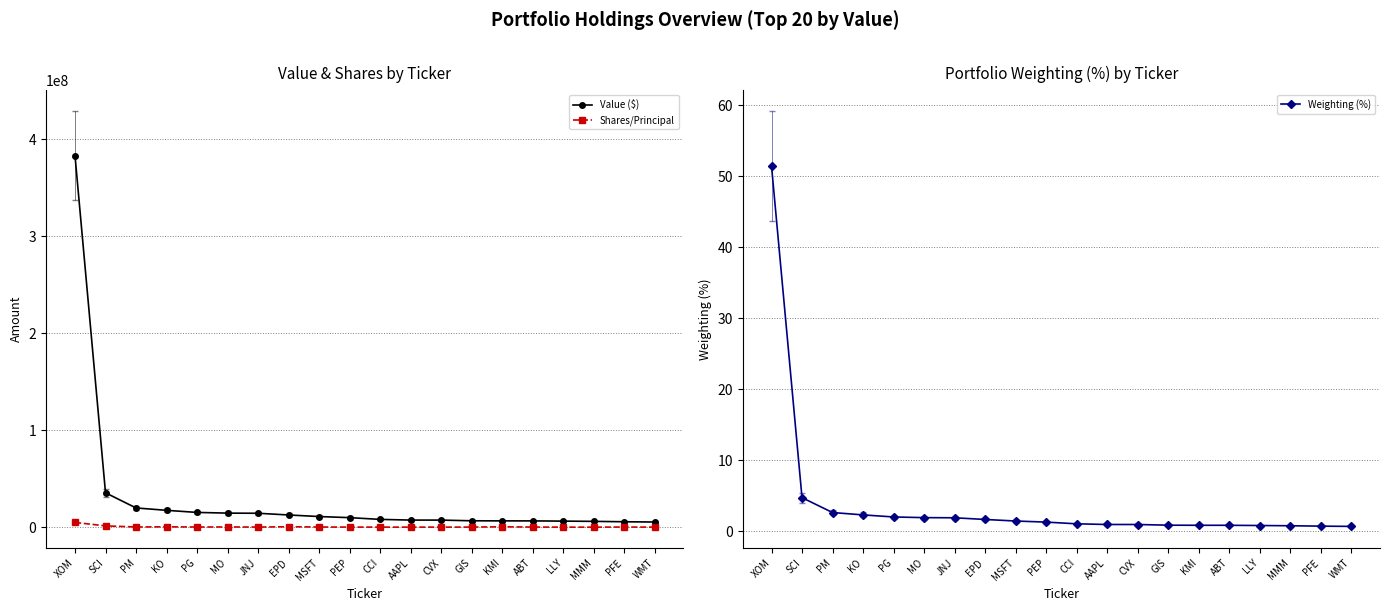

What are all the series names shown in the legend?

Value ($), Shares/Principal, Weighting (%)